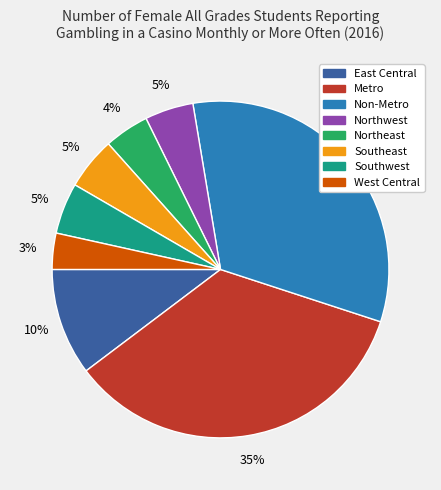

Which category has the smallest portion of the pie?

West Central